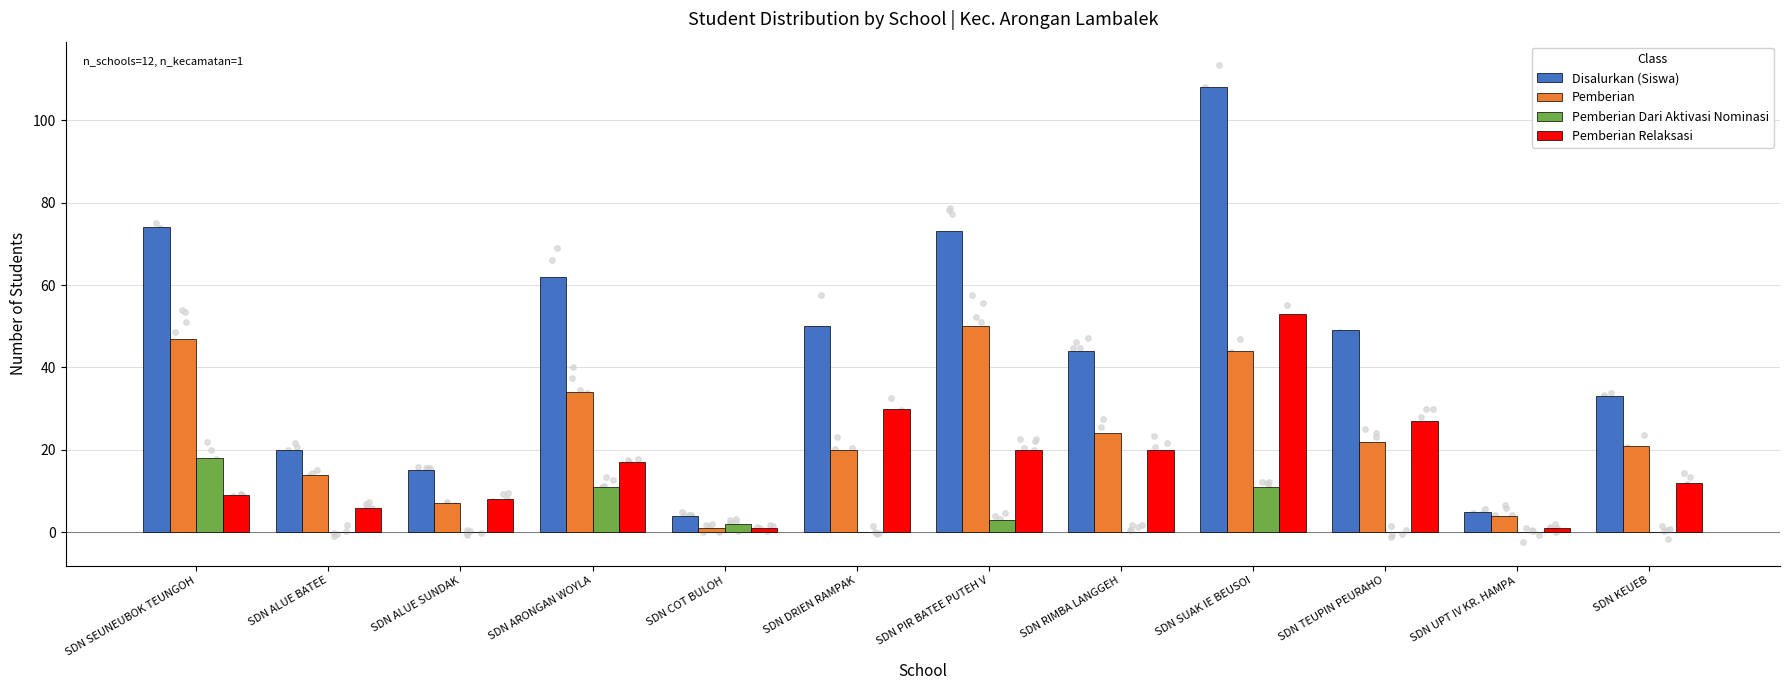

At which category is the sum across all series the highest?

SDN SUAK IE BEUSOI